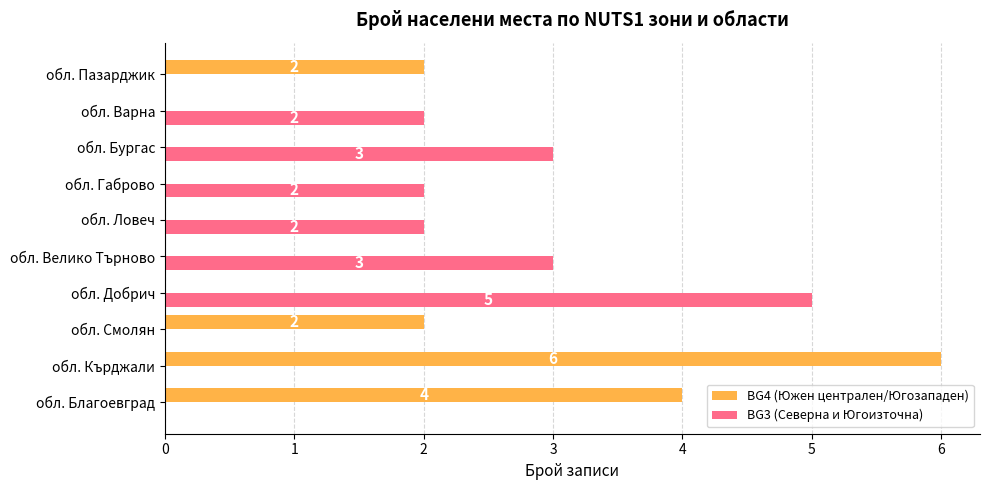

Which series has the largest total across all categories?

BG3 (Северна и Югоизточна)